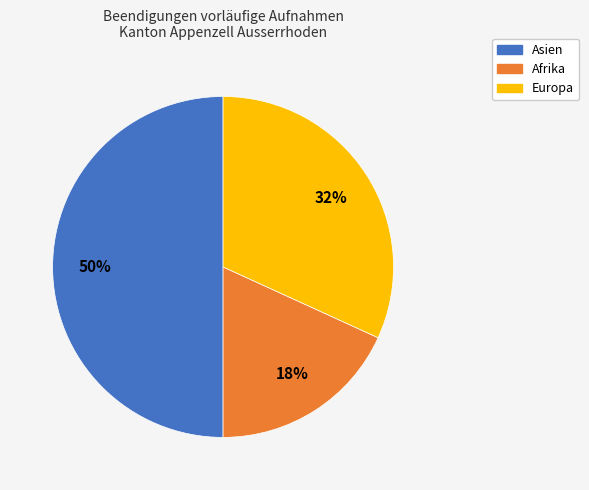

How many slices are in this pie chart?

3